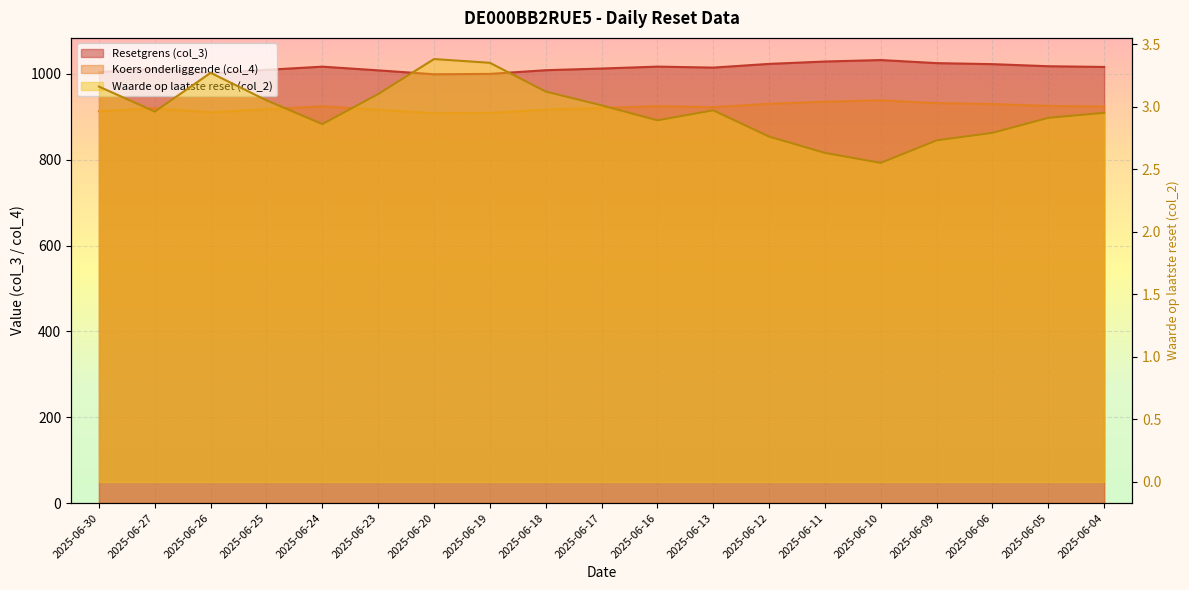

What is the total value across all series at 2025-06-27?

1935.3